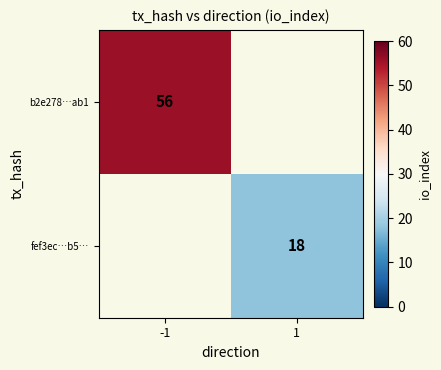

True or false: b2e278…ab1 has a value of 31 at -1.

False